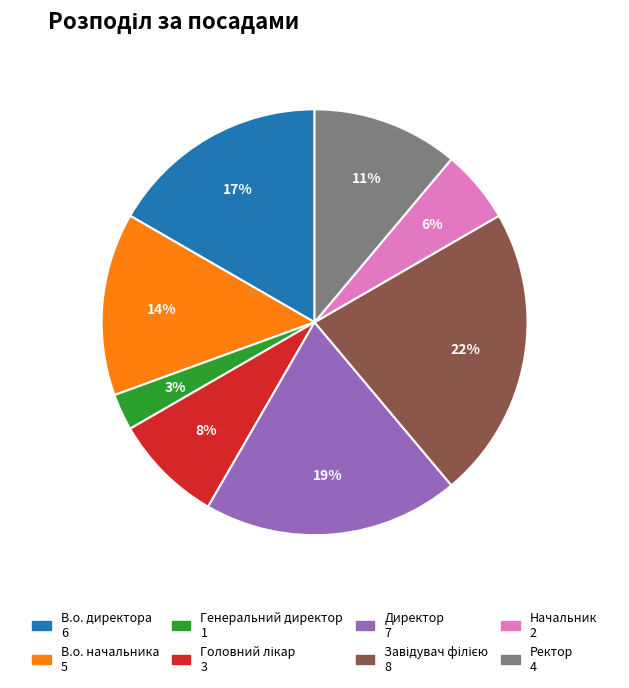

How many slices are in this pie chart?

8